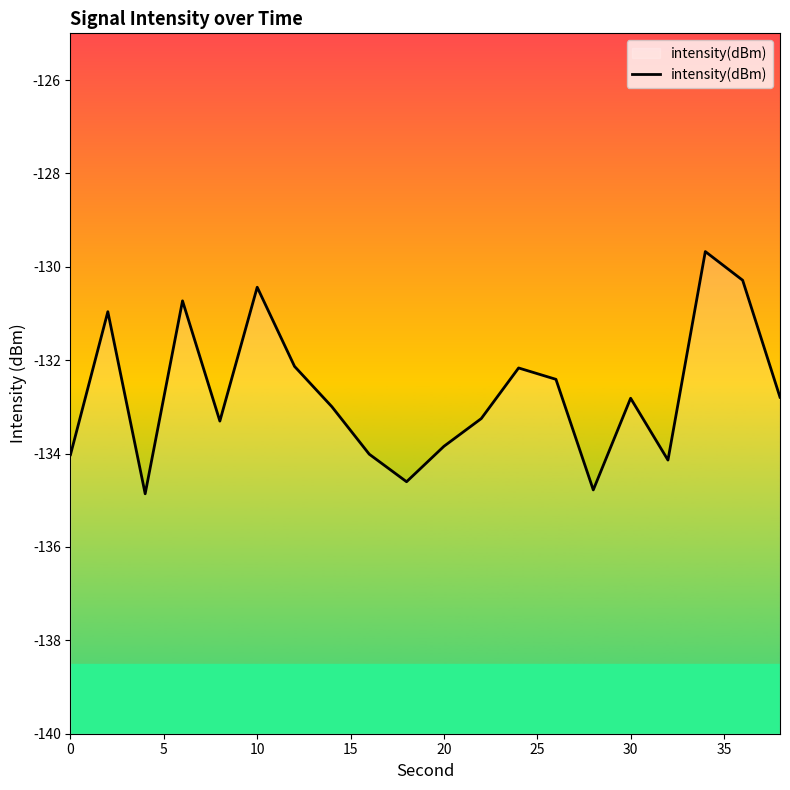

Reading left to right, transcribe all the data shown in this chart.

-134.0	-131.0	-134.9	-130.7	-133.3	-130.4	-132.1	-133.0	-134.0	-134.6	-133.8	-133.3	-132.2	-132.4	-134.8	-132.8	-134.1	-129.7	-130.3	-132.8